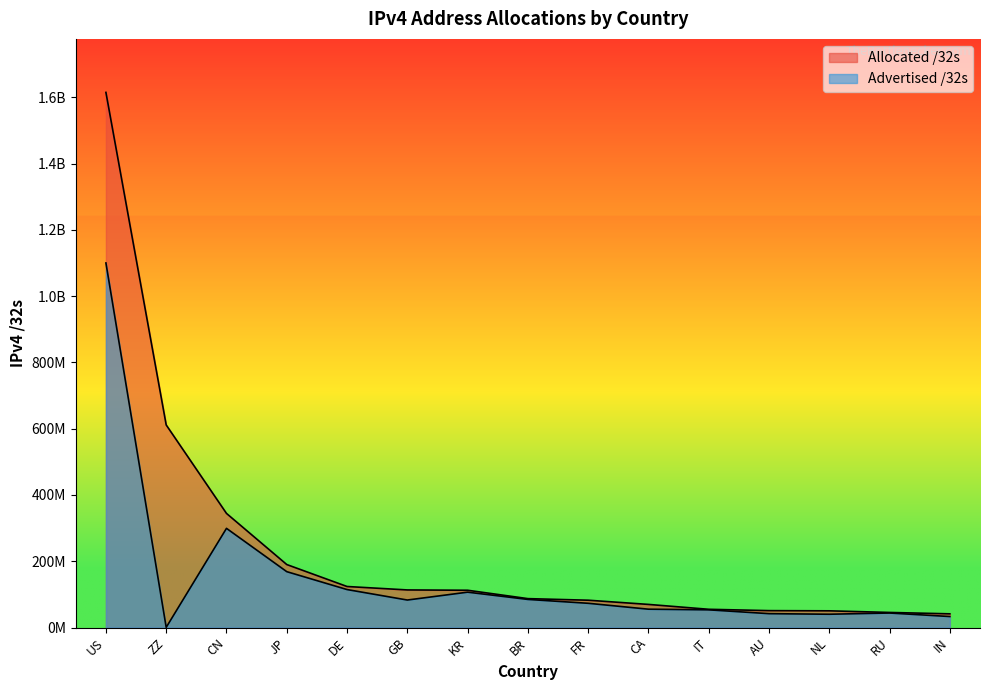

Reading left to right, transcribe all the data shown in this chart.

Allocated /32s: US=1615289696	ZZ=611451488	CN=344414976	JP=190071296	DE=123802240	GB=113419384	KR=112475136	BR=87182080	FR=82413584	CA=69716992	IT=54994240	AU=50964480	NL=50360096	RU=45463808	IN=41296640
Advertised /32s: US=1100409600	ZZ=439552	CN=299321344	JP=168584192	DE=114566144	GB=82933760	KR=106684416	BR=84762368	FR=73098496	CA=55307776	IT=53353984	AU=41797632	NL=40050176	RU=43741184	IN=33117696